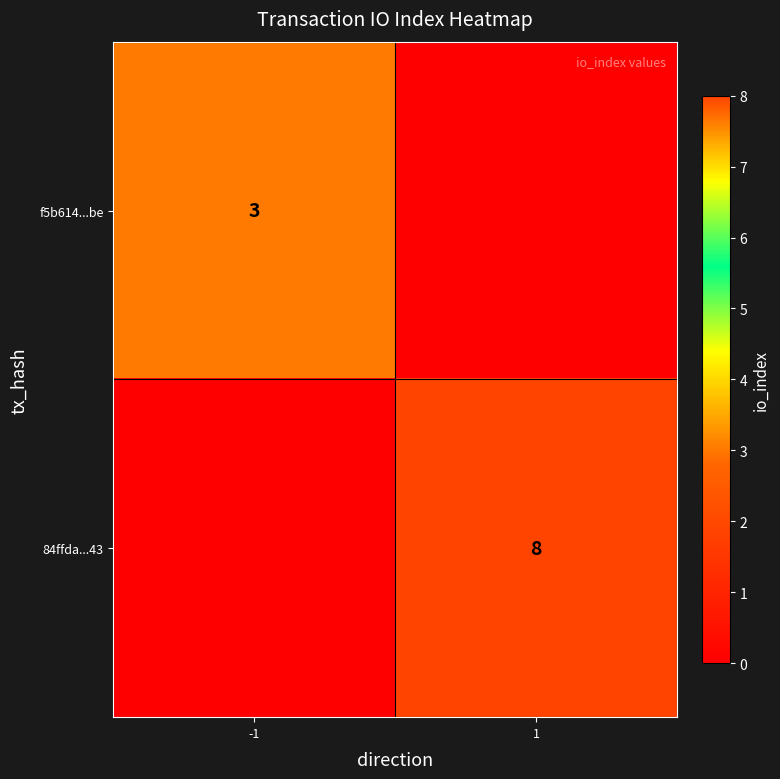

The value of f5b614...be at -1 is 4. True or false?

False